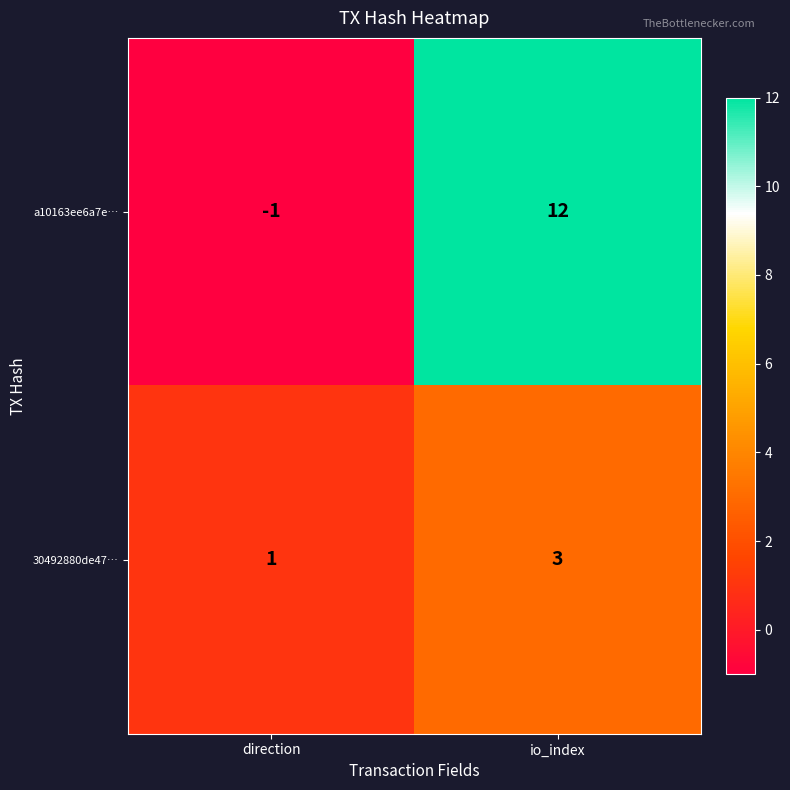

At io_index, list the series in order from smallest to largest.

30492880de47…, a10163ee6a7e…